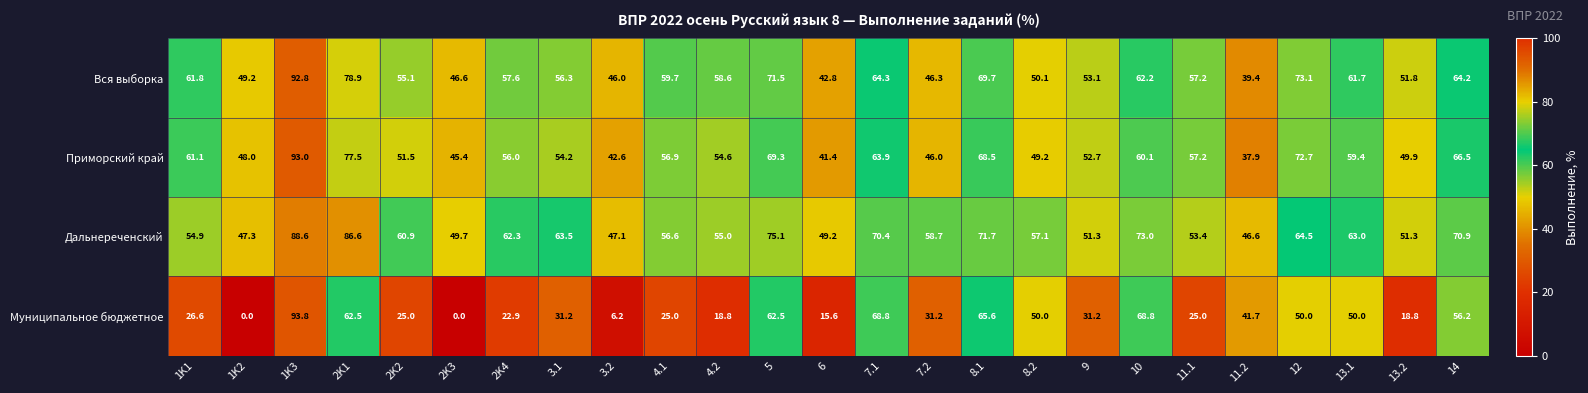

At which category does the chart reach its peak across all series?

1K3